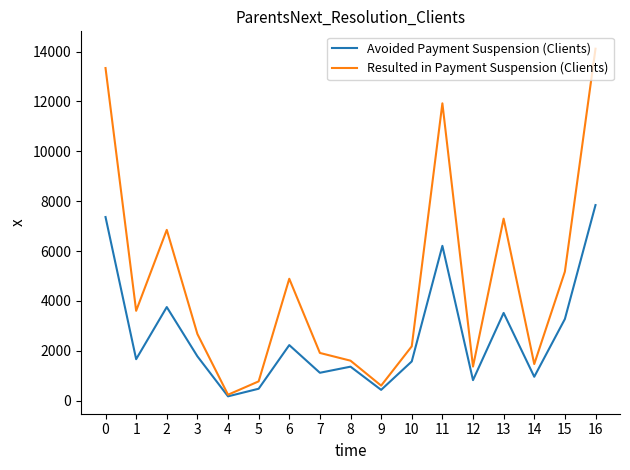

Rank the series by their maximum value, from lowest to highest.

Avoided Payment Suspension (Clients), Resulted in Payment Suspension (Clients)